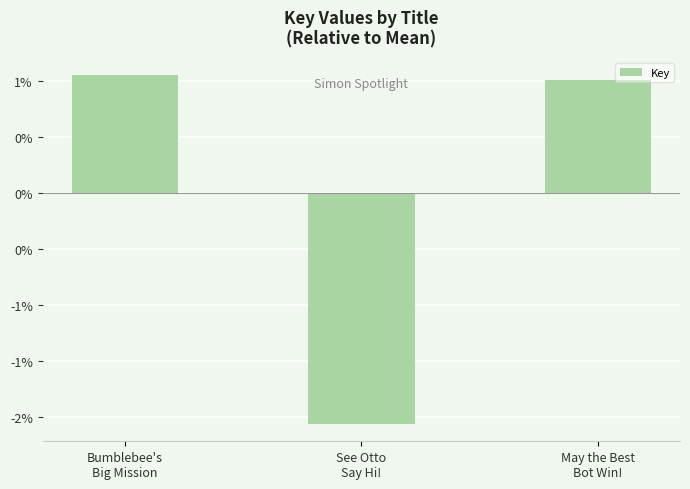

Does the chart contain any negative values?

Yes